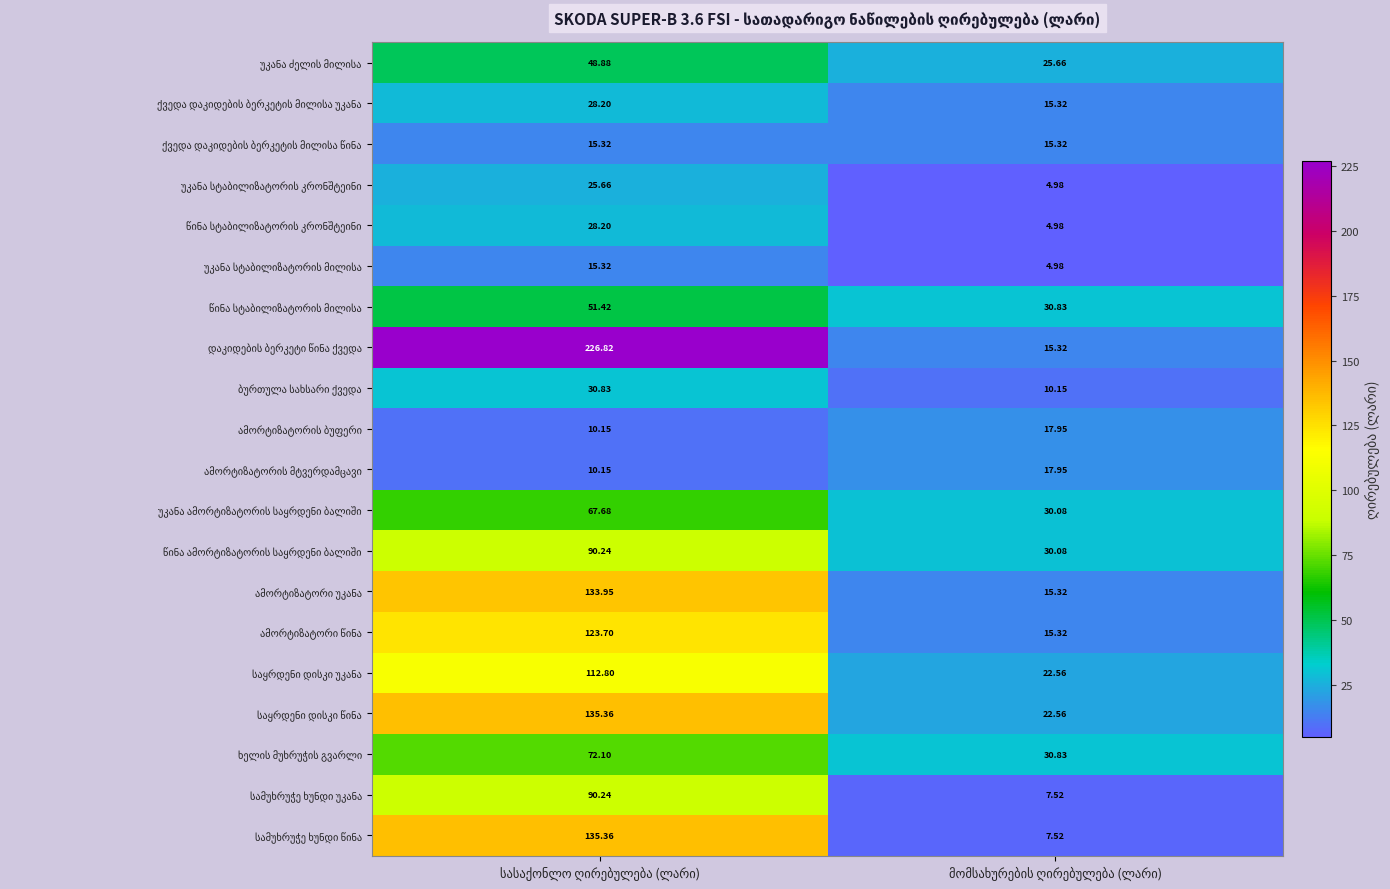

List the labels in order of უკანა სტაბილიზატორის მილისა value, smallest first.

მომსახურების ღირებულება (ლარი), სასაქონლო ღირებულება (ლარი)